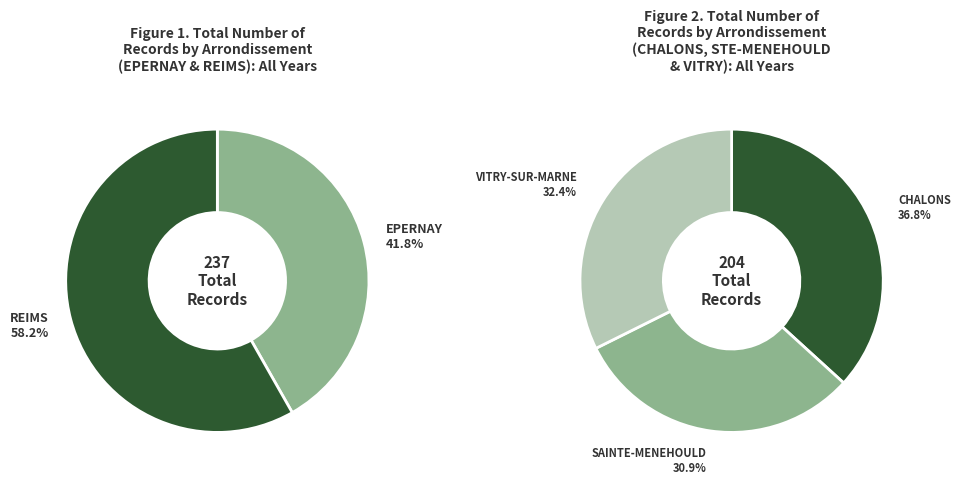

Does EPERNAY account for over 50% of the chart?

No